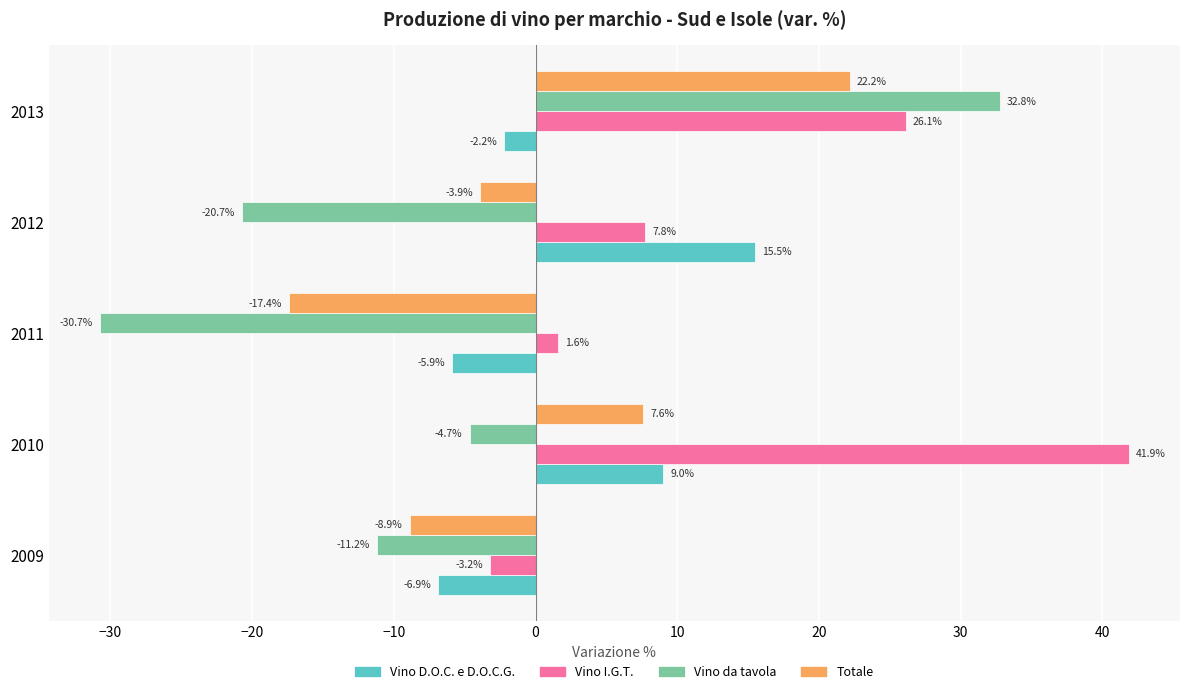

Which series has the largest total across all categories?

Vino I.G.T.